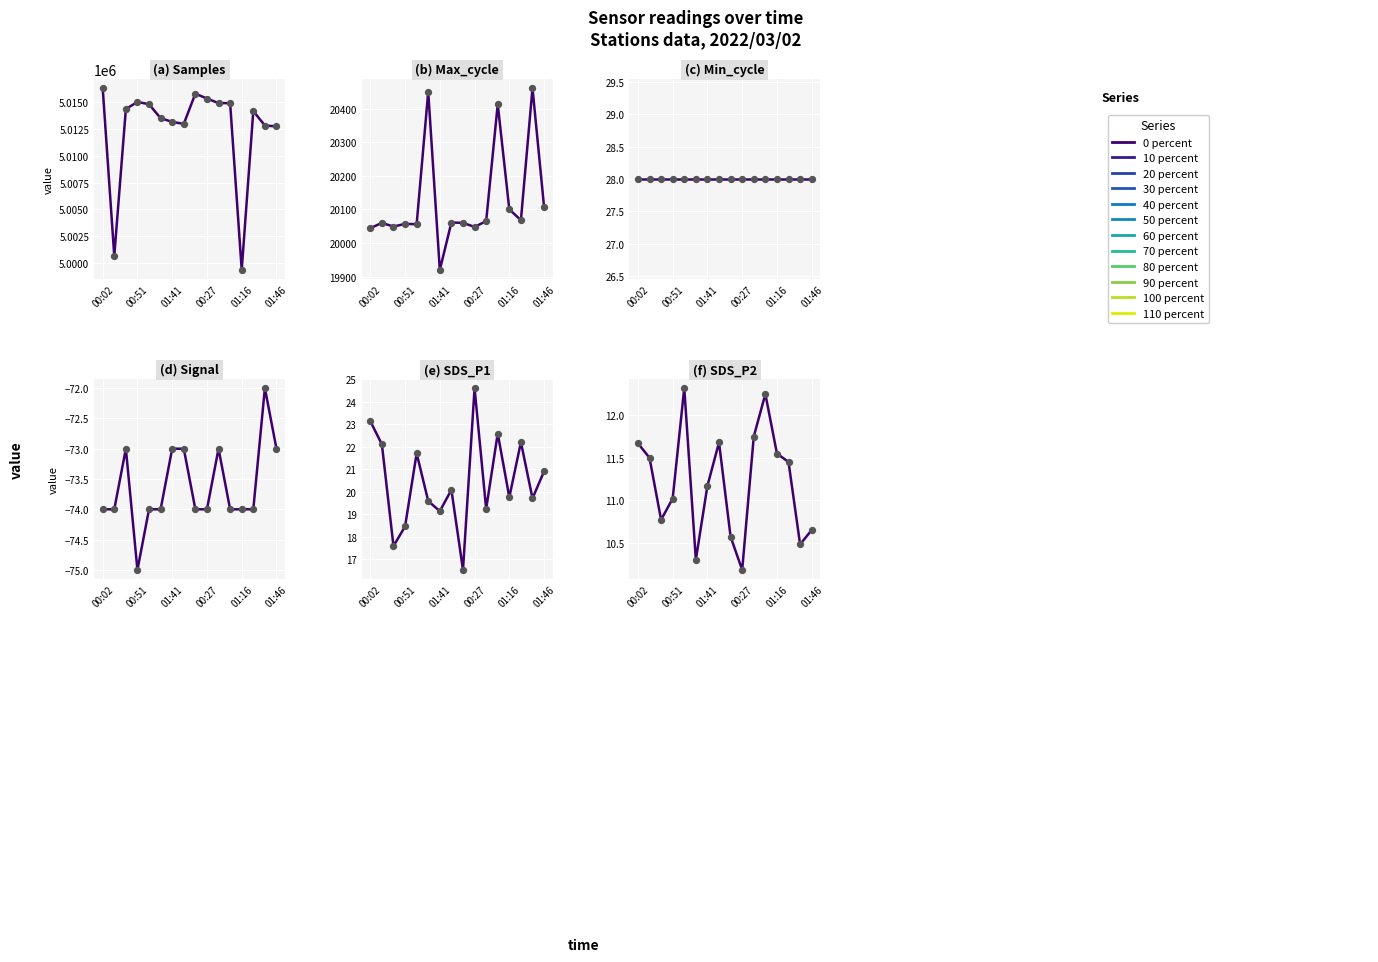

At how many categories does at least one series exceed 1281743?

16